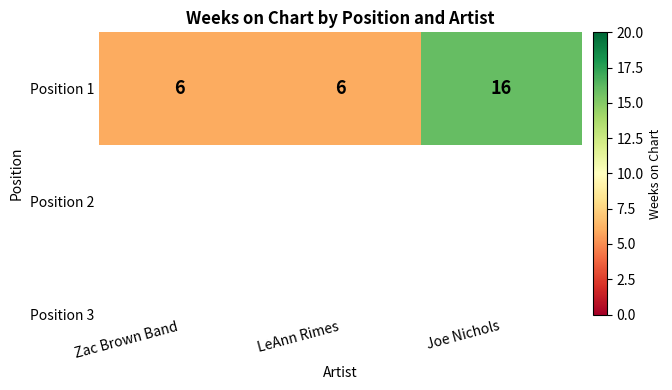

List the labels in order of value, smallest first.

Zac Brown Band, LeAnn Rimes, Joe Nichols